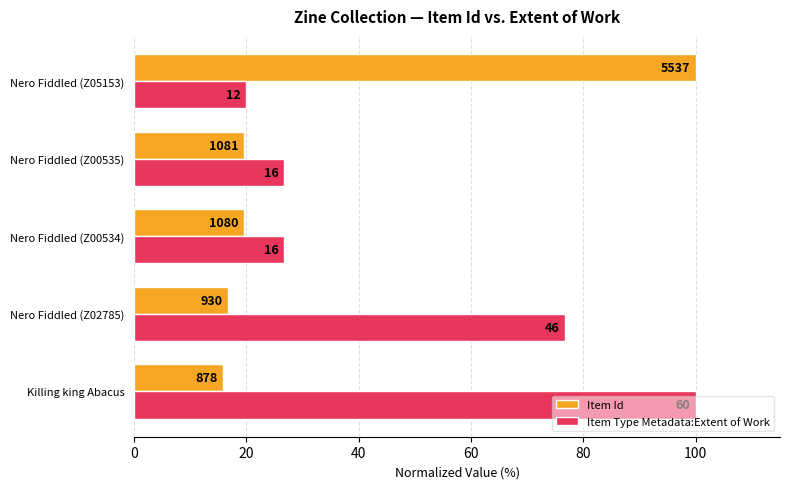

What are all the series names shown in the legend?

Item Id, Item Type Metadata:Extent of Work